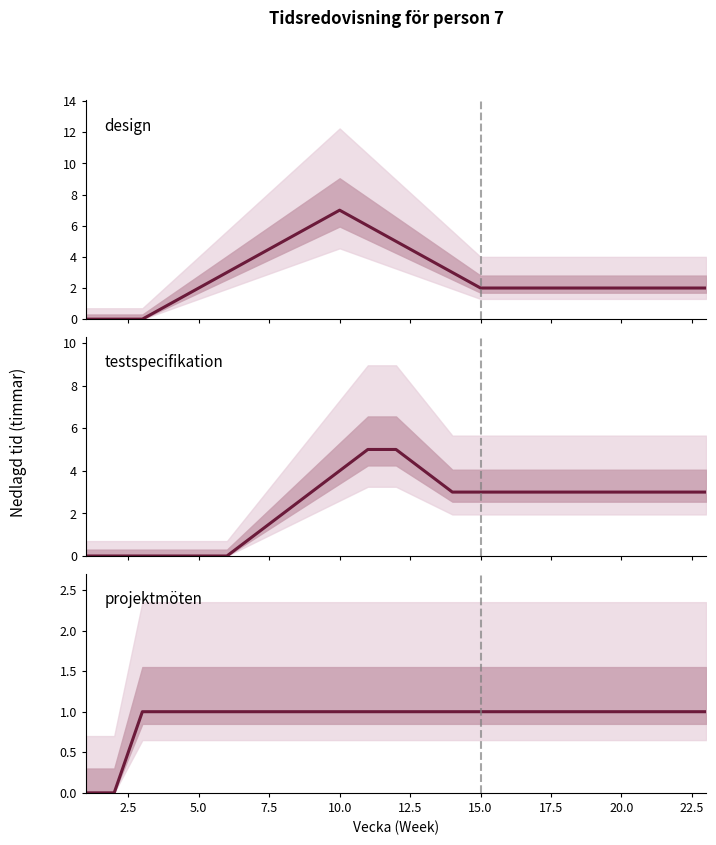

What is the difference between the maximum and minimum values in the testspecifikation series?

5